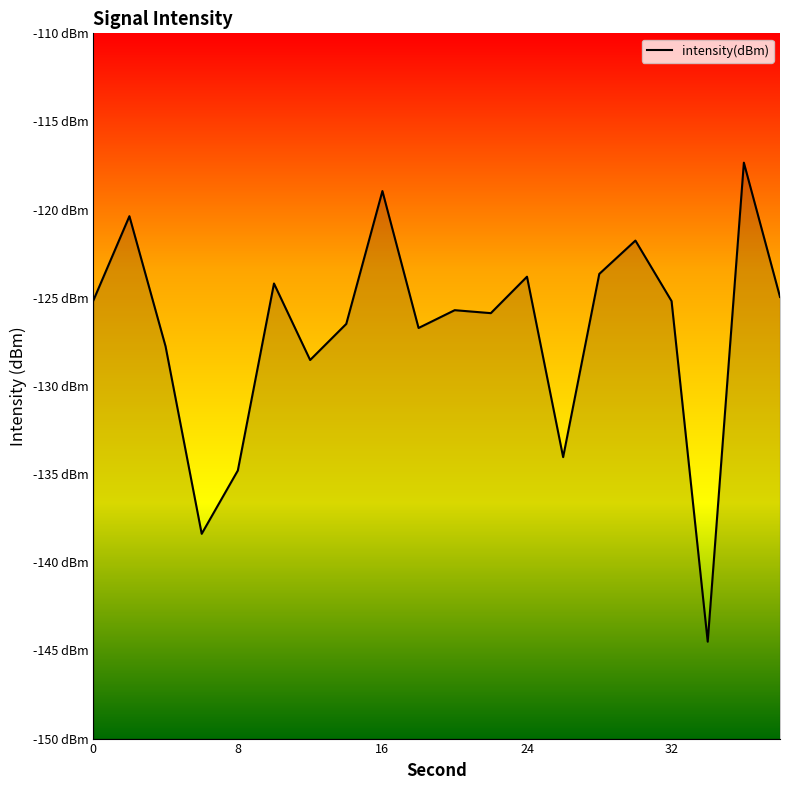

What is the smallest value displayed?

-144.5